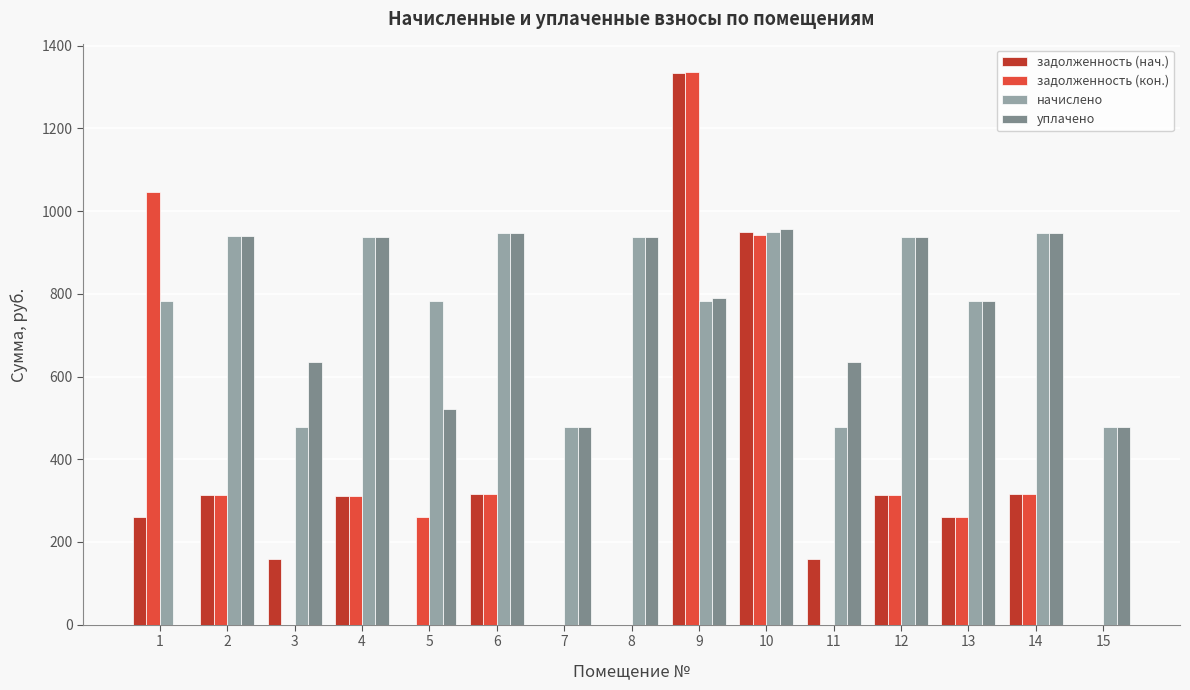

What is the spread (max minus min) of values at 14?

631.8